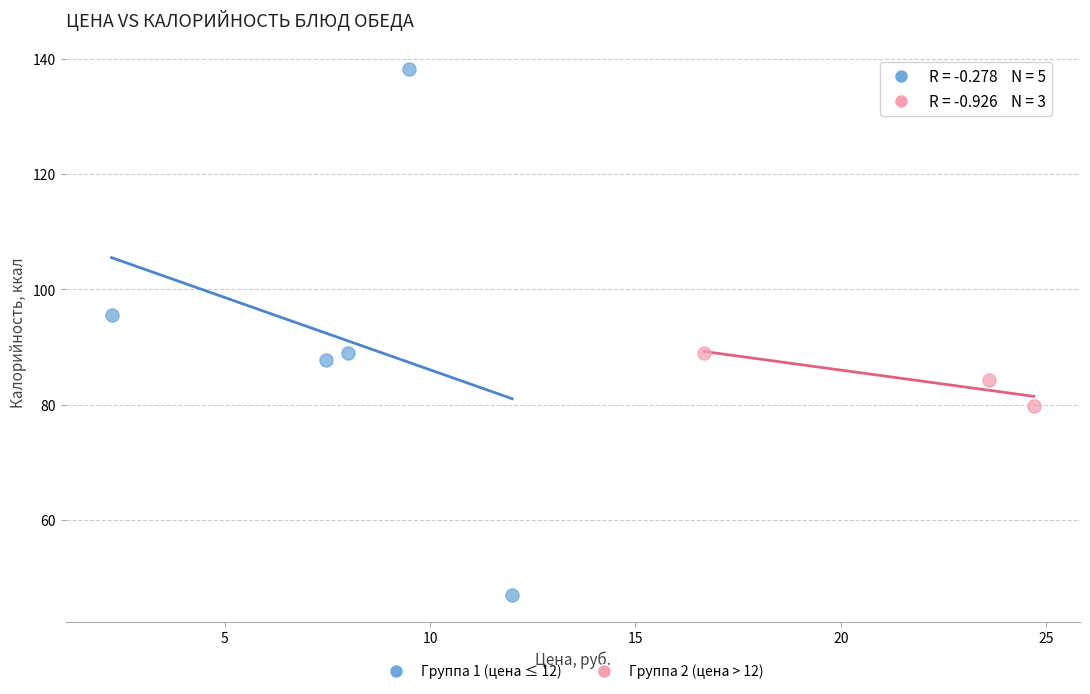

Which series has the largest Y range (max minus min)?

Группа 1 (цена ≤ 12)